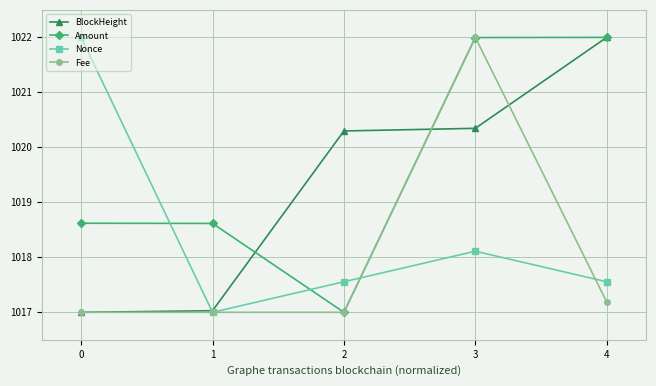

What is the spread (max minus min) of values at 1?

1.6